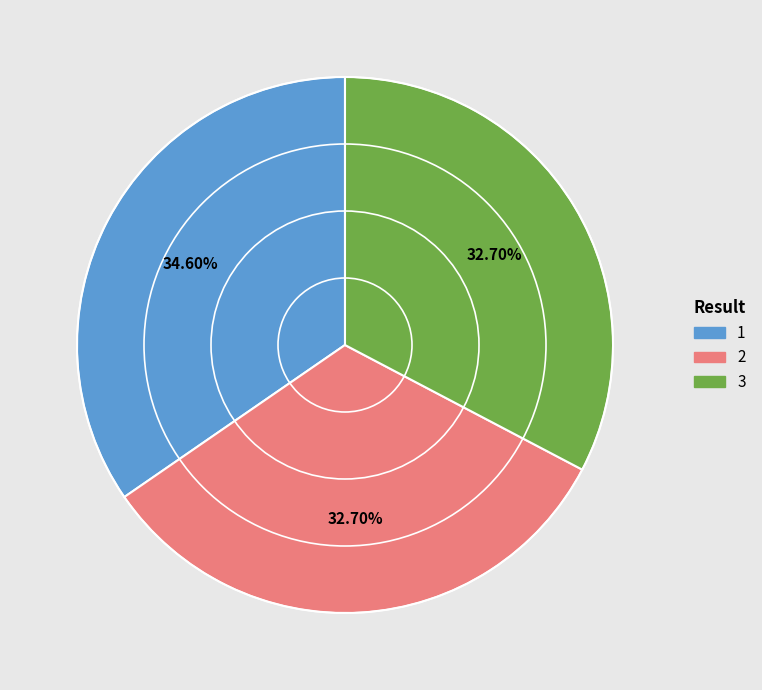

Count the number of slices in the pie.

3